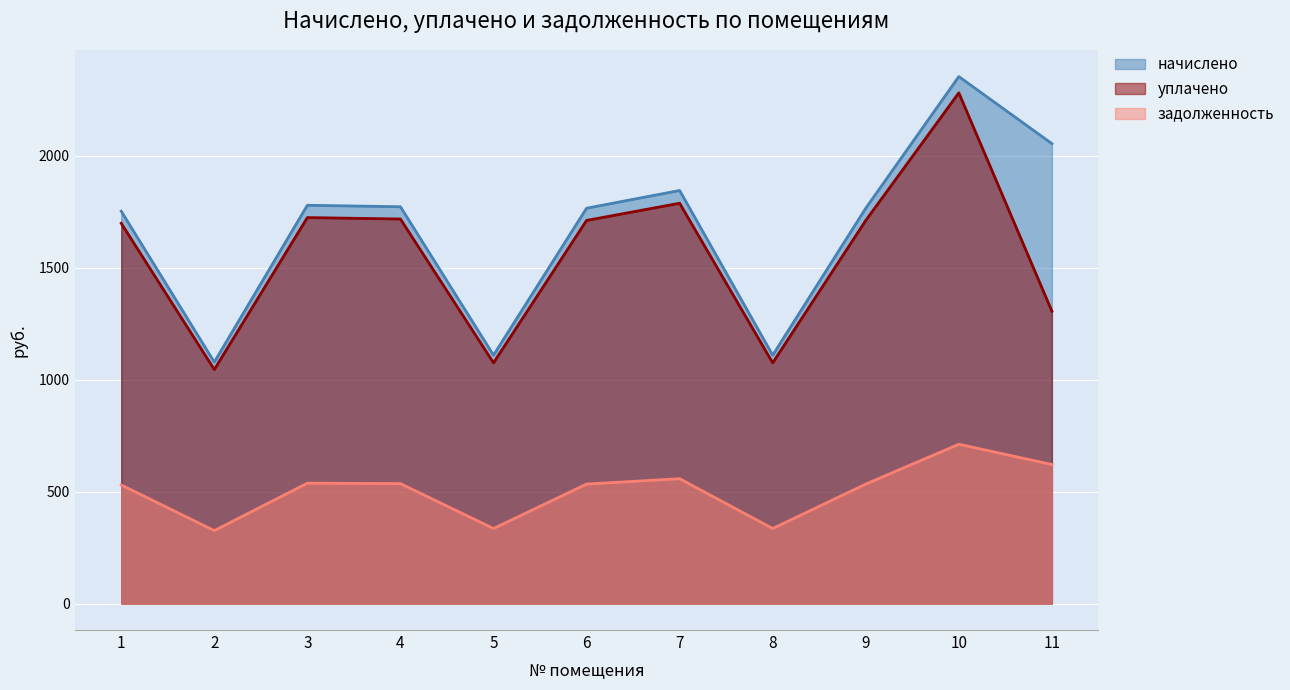

True or false: задолженность and начислено intersect in this chart.

False